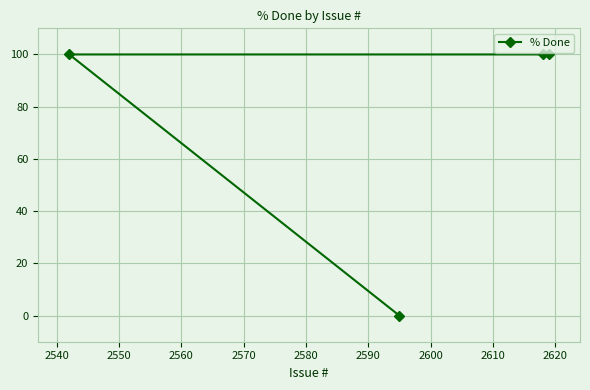

What is the maximum value shown in the chart?

100